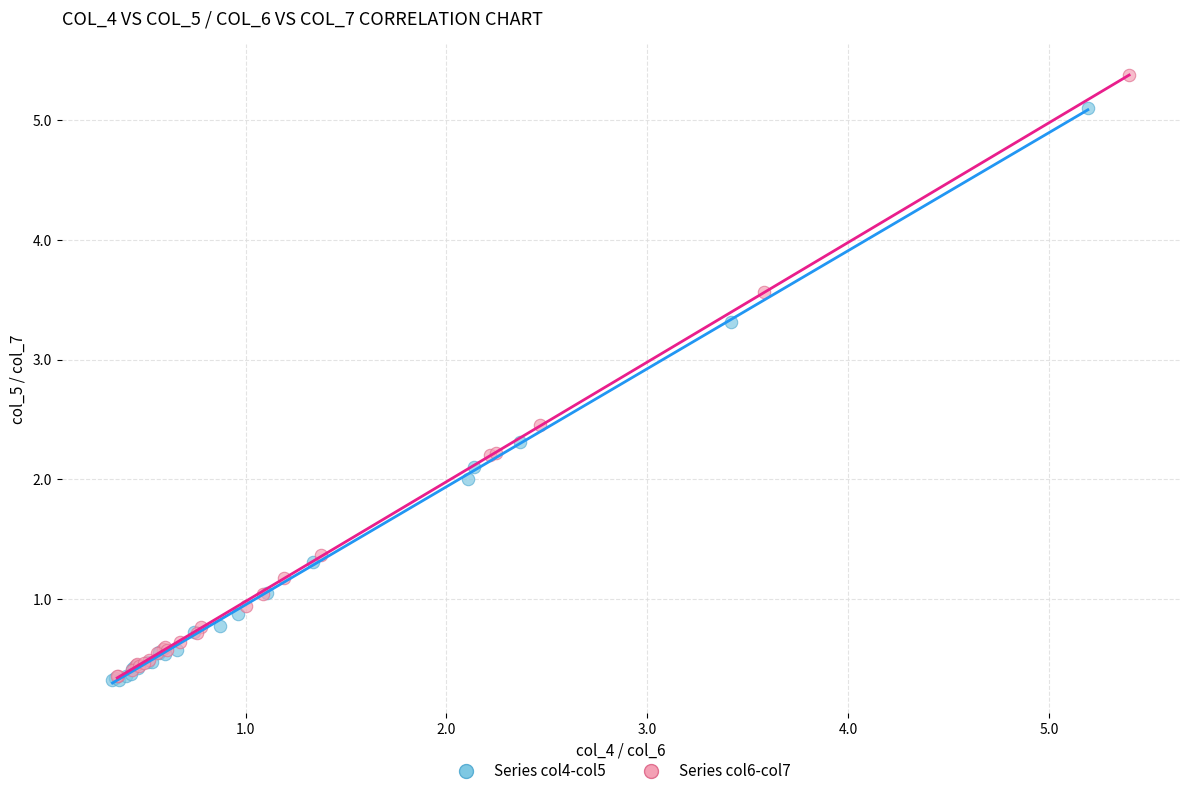

Which series has the largest Y range (max minus min)?

Series col6-col7